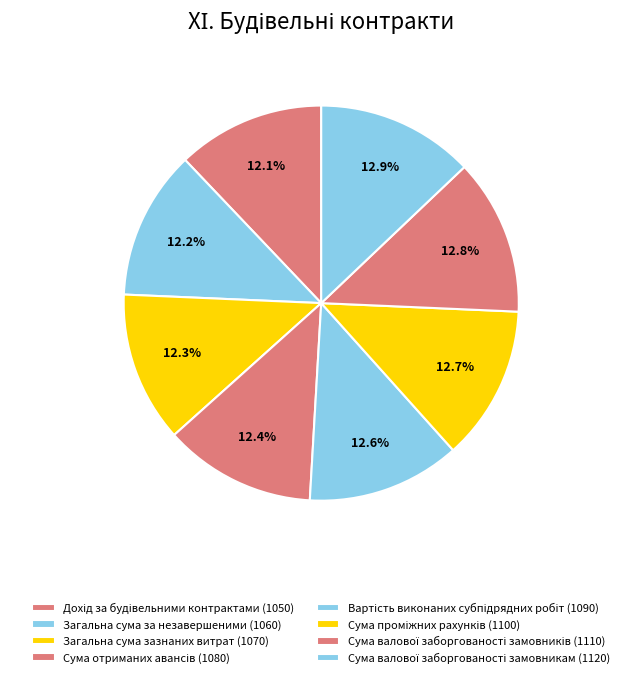

How many segments does this pie chart have?

8